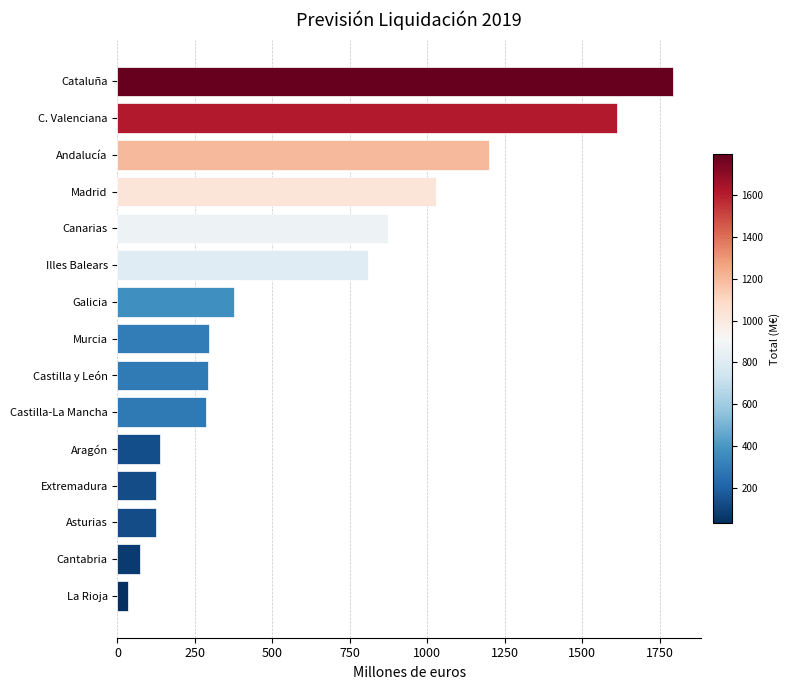

What is the sum of all values?

9055.1